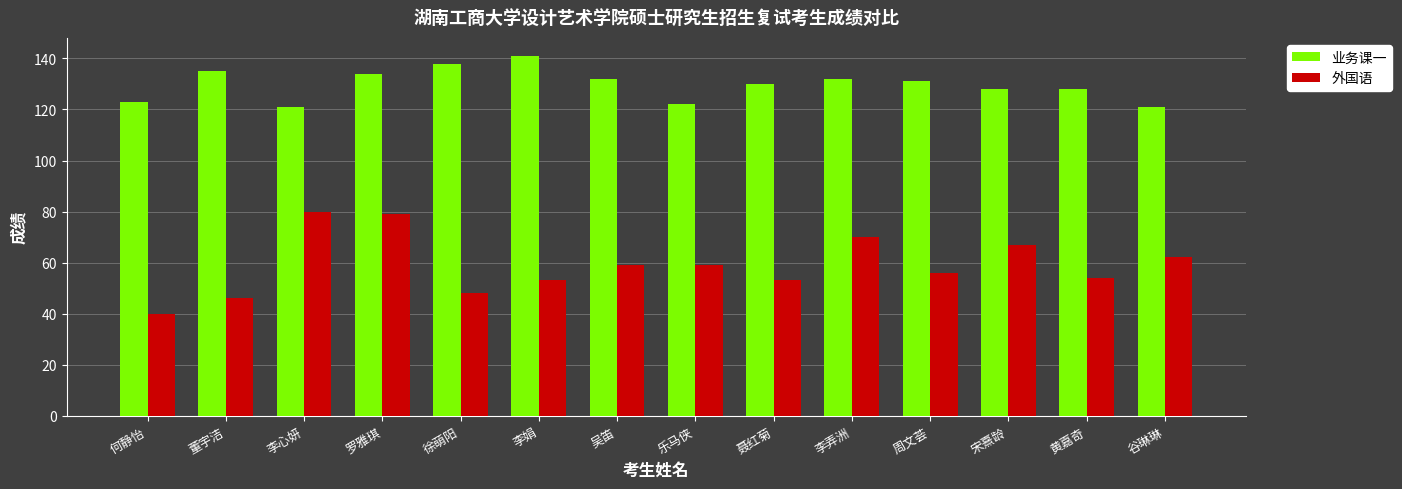

What is the lowest value of the 业务课一 series?

121